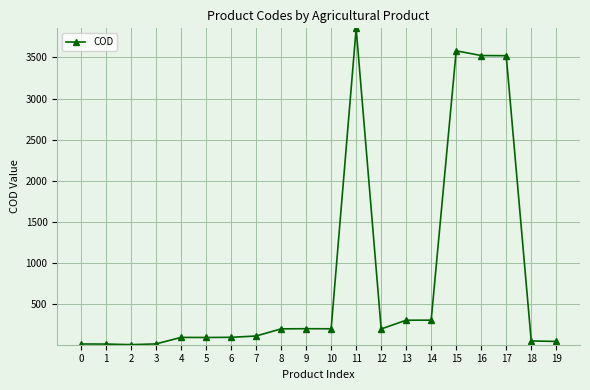

Which category has the highest value across all series?

11